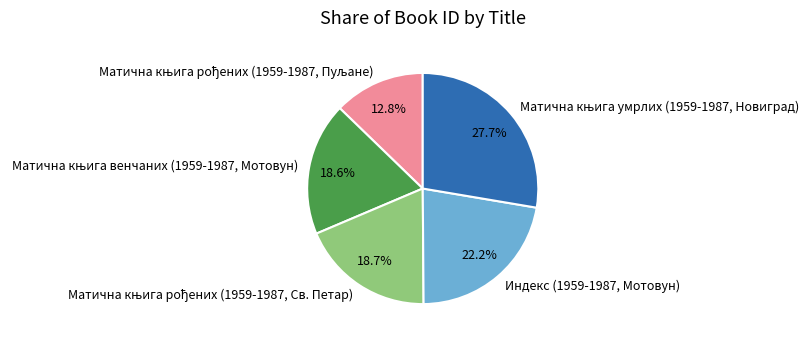

Does any single category account for the majority?

No